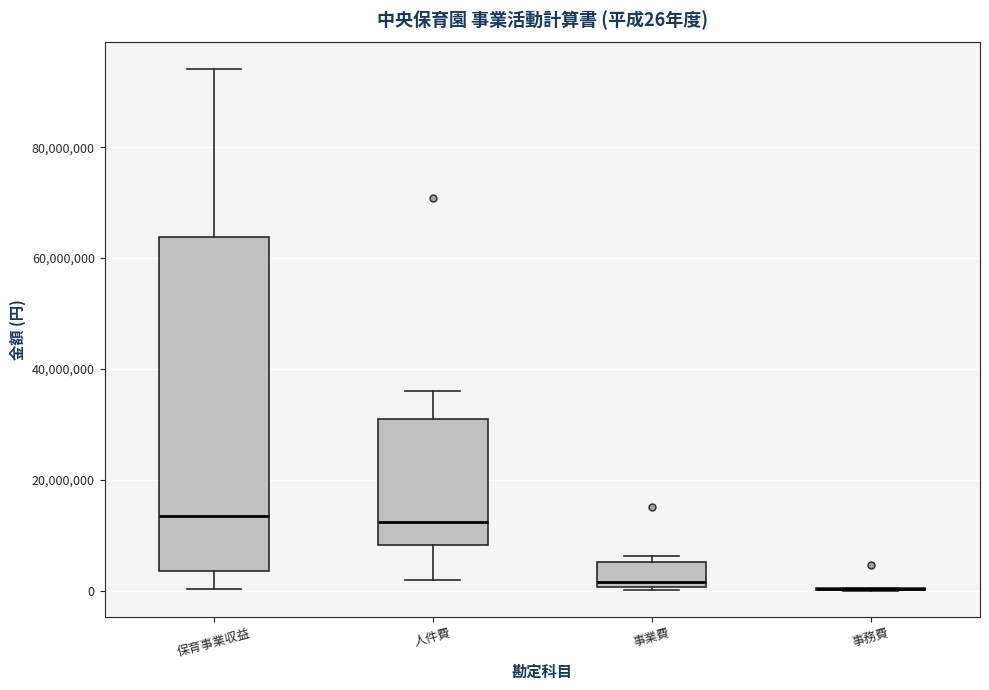

Comparing the boxes themselves (not the whiskers), which one is the tallest?

保育事業収益